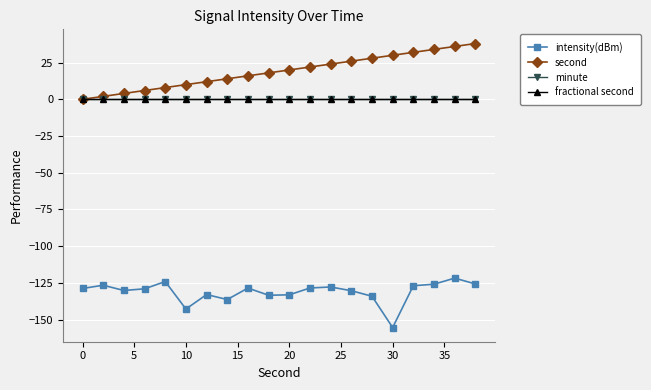

Is this an area chart (filled region under the line)?

No